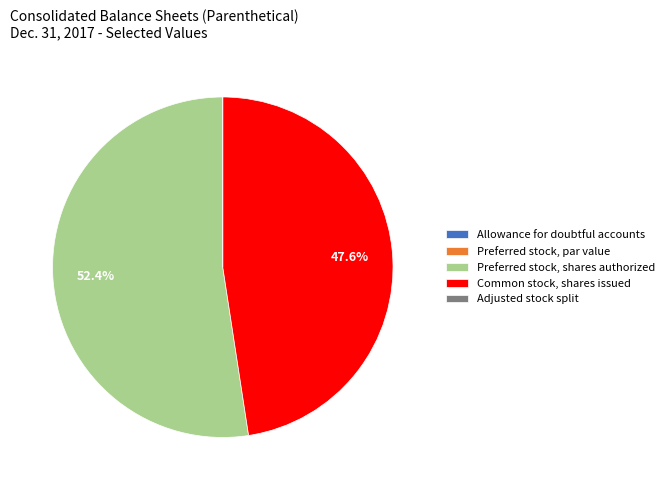

What portion of the pie excludes Preferred stock, shares authorized?

47.6%